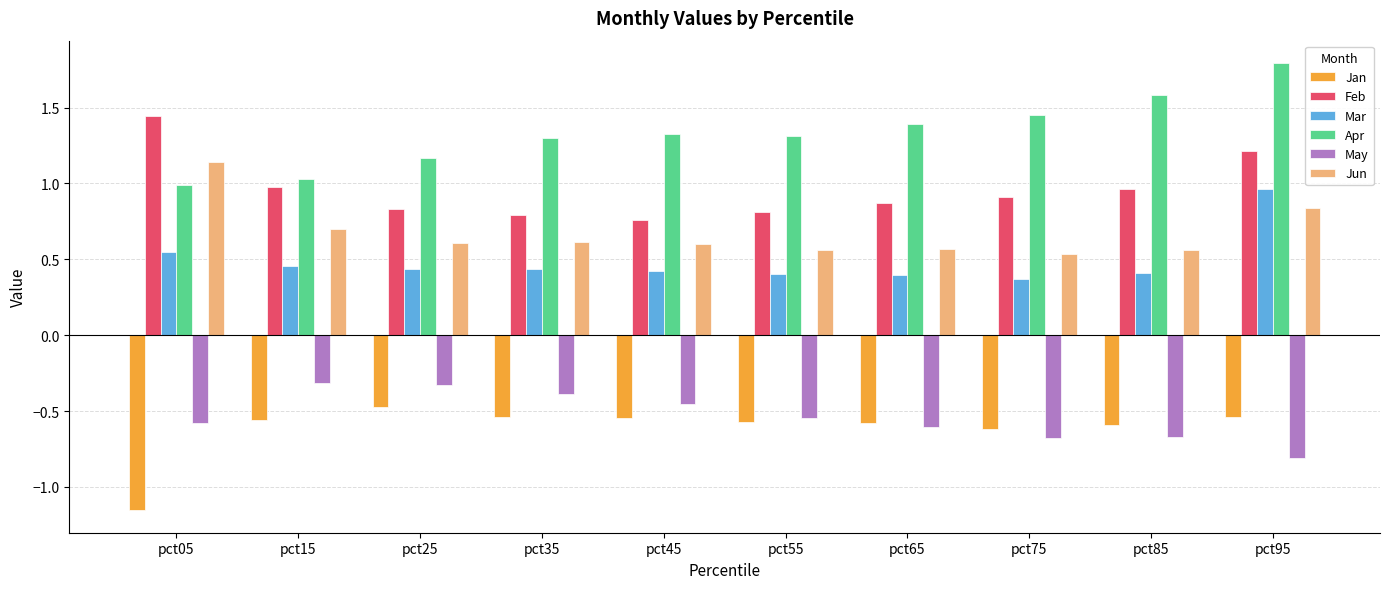

What is the value of the Apr bar at the 3rd from the left?

1.2